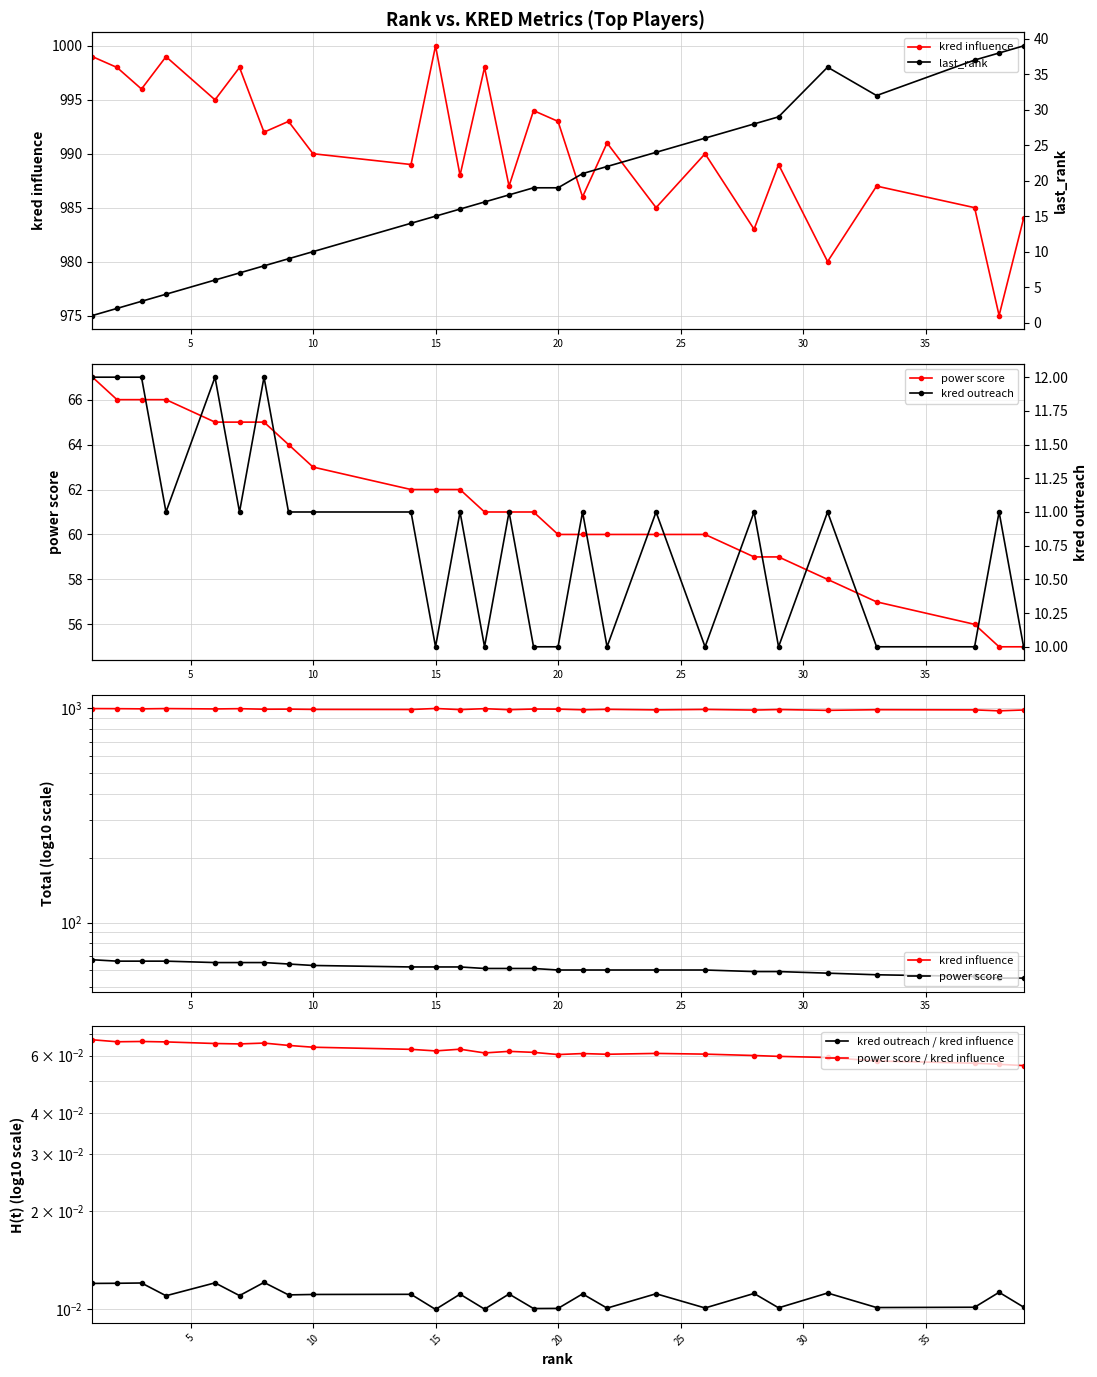

How many lines are shown in the chart?

6